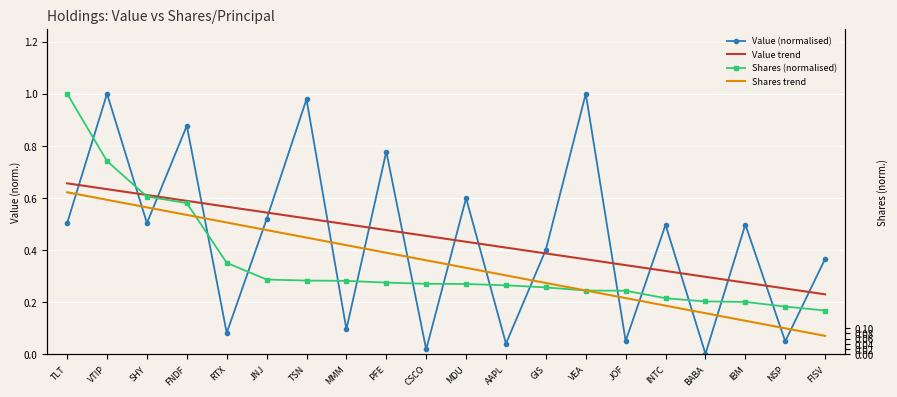

List the series in order of their peak value, lowest first.

Shares trend, Value trend, Value (normalised), Shares (normalised)